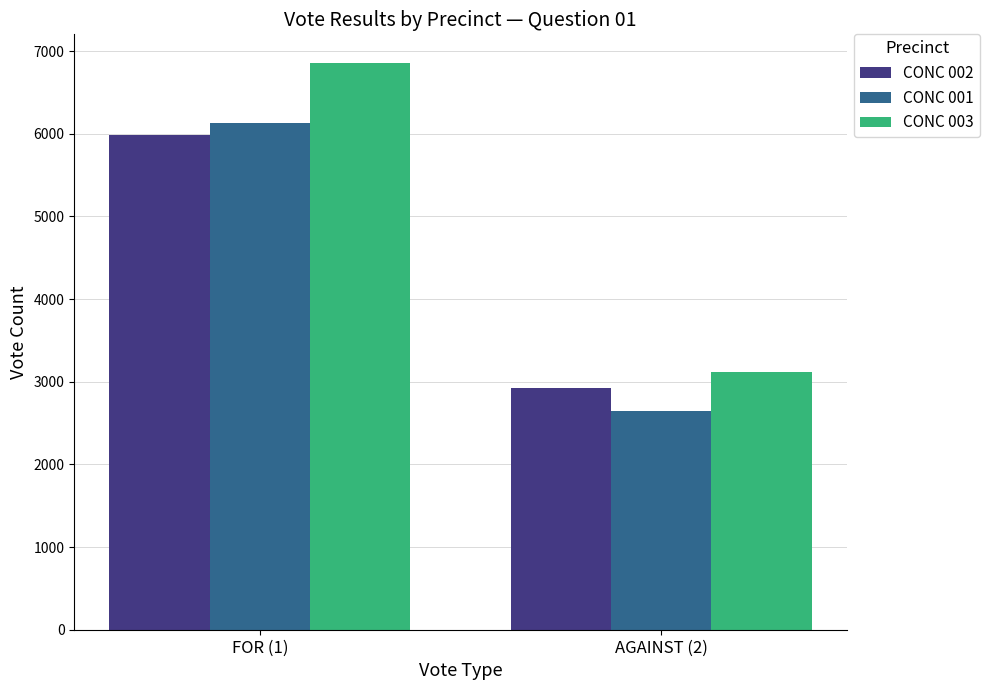

What is the value of the CONC 001 bar at the 2nd from the left?

2641